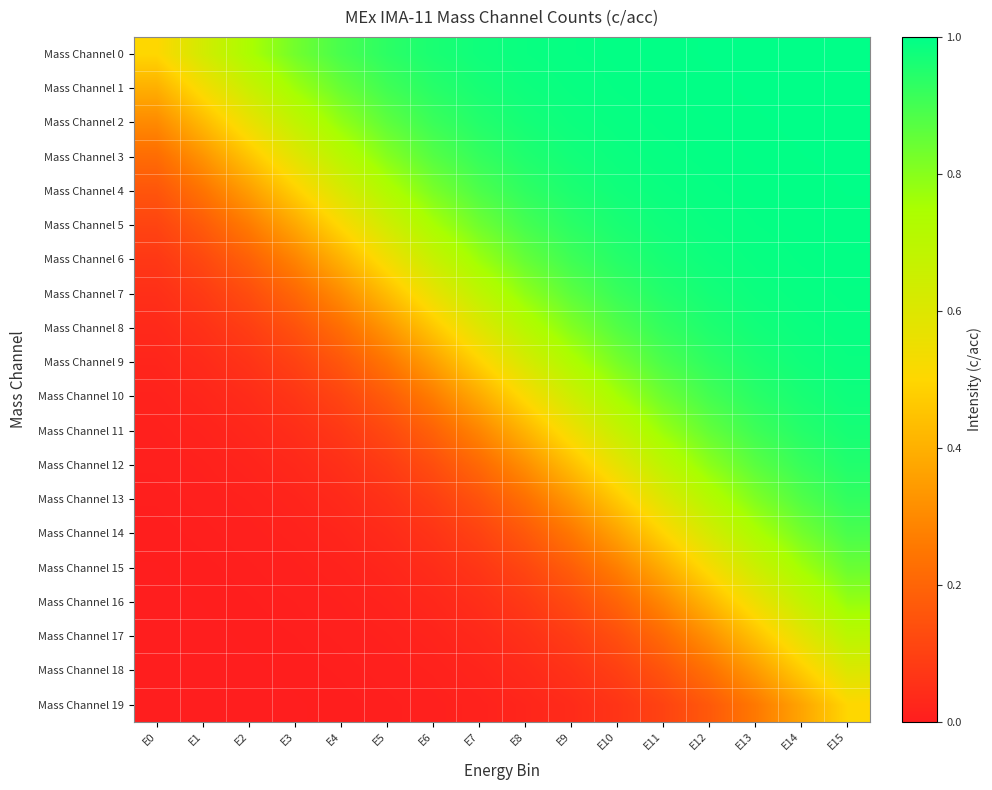

Reading right to left, transcribe all the data shown in this chart.

Mass Channel 0: E15=1.0	E14=1.0	E13=1.0	E12=1.0	E11=1.0	E10=1.0	E9=1.0	E8=1.0	E7=1.0	E6=1.0	E5=0.9	E4=0.9	E3=0.8	E2=0.7	E1=0.6	E0=0.5
Mass Channel 1: E15=1.0	E14=1.0	E13=1.0	E12=1.0	E11=1.0	E10=1.0	E9=1.0	E8=1.0	E7=1.0	E6=0.9	E5=0.9	E4=0.8	E3=0.8	E2=0.7	E1=0.5	E0=0.4
Mass Channel 2: E15=1.0	E14=1.0	E13=1.0	E12=1.0	E11=1.0	E10=1.0	E9=1.0	E8=1.0	E7=0.9	E6=0.9	E5=0.9	E4=0.8	E3=0.7	E2=0.6	E1=0.4	E0=0.3
Mass Channel 3: E15=1.0	E14=1.0	E13=1.0	E12=1.0	E11=1.0	E10=1.0	E9=1.0	E8=1.0	E7=0.9	E6=0.9	E5=0.8	E4=0.7	E3=0.6	E2=0.5	E1=0.3	E0=0.2
Mass Channel 4: E15=1.0	E14=1.0	E13=1.0	E12=1.0	E11=1.0	E10=1.0	E9=1.0	E8=0.9	E7=0.9	E6=0.8	E5=0.7	E4=0.6	E3=0.5	E2=0.4	E1=0.2	E0=0.2
Mass Channel 5: E15=1.0	E14=1.0	E13=1.0	E12=1.0	E11=1.0	E10=1.0	E9=0.9	E8=0.9	E7=0.8	E6=0.7	E5=0.6	E4=0.5	E3=0.4	E2=0.3	E1=0.2	E0=0.1
Mass Channel 6: E15=1.0	E14=1.0	E13=1.0	E12=1.0	E11=1.0	E10=0.9	E9=0.9	E8=0.9	E7=0.8	E6=0.7	E5=0.5	E4=0.4	E3=0.3	E2=0.2	E1=0.1	E0=0.1
Mass Channel 7: E15=1.0	E14=1.0	E13=1.0	E12=1.0	E11=0.9	E10=0.9	E9=0.9	E8=0.8	E7=0.7	E6=0.6	E5=0.4	E4=0.3	E3=0.2	E2=0.1	E1=0.1	E0=0.0
Mass Channel 8: E15=1.0	E14=1.0	E13=1.0	E12=1.0	E11=0.9	E10=0.9	E9=0.8	E8=0.7	E7=0.6	E6=0.5	E5=0.3	E4=0.2	E3=0.1	E2=0.1	E1=0.1	E0=0.0
Mass Channel 9: E15=1.0	E14=1.0	E13=1.0	E12=0.9	E11=0.9	E10=0.8	E9=0.7	E8=0.6	E7=0.5	E6=0.4	E5=0.2	E4=0.2	E3=0.1	E2=0.1	E1=0.0	E0=0.0
Mass Channel 10: E15=1.0	E14=1.0	E13=0.9	E12=0.9	E11=0.8	E10=0.8	E9=0.6	E8=0.5	E7=0.4	E6=0.3	E5=0.2	E4=0.1	E3=0.1	E2=0.0	E1=0.0	E0=0.0
Mass Channel 11: E15=1.0	E14=0.9	E13=0.9	E12=0.9	E11=0.8	E10=0.7	E9=0.5	E8=0.4	E7=0.3	E6=0.2	E5=0.1	E4=0.1	E3=0.0	E2=0.0	E1=0.0	E0=0.0
Mass Channel 12: E15=1.0	E14=0.9	E13=0.9	E12=0.8	E11=0.7	E10=0.6	E9=0.4	E8=0.3	E7=0.2	E6=0.1	E5=0.1	E4=0.1	E3=0.0	E2=0.0	E1=0.0	E0=0.0
Mass Channel 13: E15=0.9	E14=0.9	E13=0.8	E12=0.7	E11=0.6	E10=0.5	E9=0.3	E8=0.2	E7=0.1	E6=0.1	E5=0.1	E4=0.0	E3=0.0	E2=0.0	E1=0.0	E0=0.0
Mass Channel 14: E15=0.9	E14=0.8	E13=0.7	E12=0.6	E11=0.5	E10=0.4	E9=0.3	E8=0.2	E7=0.1	E6=0.1	E5=0.0	E4=0.0	E3=0.0	E2=0.0	E1=0.0	E0=0.0
Mass Channel 15: E15=0.8	E14=0.8	E13=0.6	E12=0.5	E11=0.4	E10=0.3	E9=0.2	E8=0.1	E7=0.1	E6=0.0	E5=0.0	E4=0.0	E3=0.0	E2=0.0	E1=0.0	E0=0.0
Mass Channel 16: E15=0.8	E14=0.7	E13=0.5	E12=0.4	E11=0.3	E10=0.2	E9=0.1	E8=0.1	E7=0.0	E6=0.0	E5=0.0	E4=0.0	E3=0.0	E2=0.0	E1=0.0	E0=0.0
Mass Channel 17: E15=0.7	E14=0.6	E13=0.4	E12=0.3	E11=0.2	E10=0.1	E9=0.1	E8=0.1	E7=0.0	E6=0.0	E5=0.0	E4=0.0	E3=0.0	E2=0.0	E1=0.0	E0=0.0
Mass Channel 18: E15=0.6	E14=0.5	E13=0.3	E12=0.2	E11=0.2	E10=0.1	E9=0.1	E8=0.0	E7=0.0	E6=0.0	E5=0.0	E4=0.0	E3=0.0	E2=0.0	E1=0.0	E0=0.0
Mass Channel 19: E15=0.5	E14=0.4	E13=0.3	E12=0.2	E11=0.1	E10=0.1	E9=0.0	E8=0.0	E7=0.0	E6=0.0	E5=0.0	E4=0.0	E3=0.0	E2=0.0	E1=0.0	E0=0.0